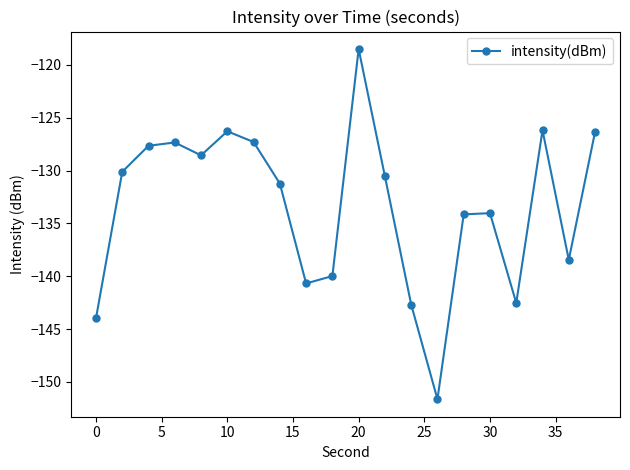

How many interior local peaks (higher than both neighbors) does the data have?

5